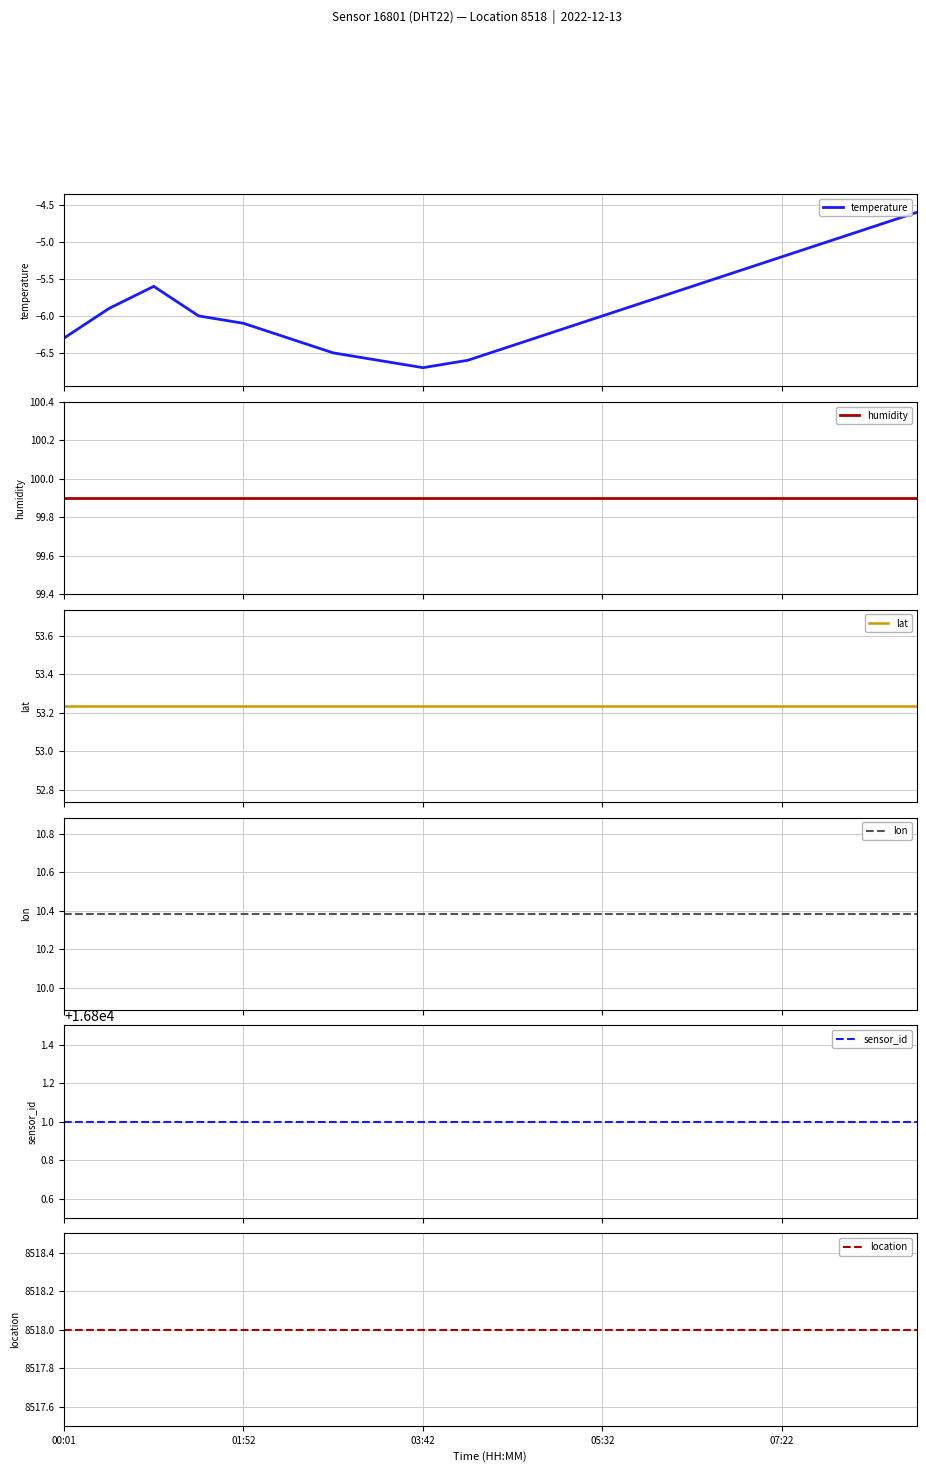

What is the difference between the highest and lowest values at 18?

16805.8